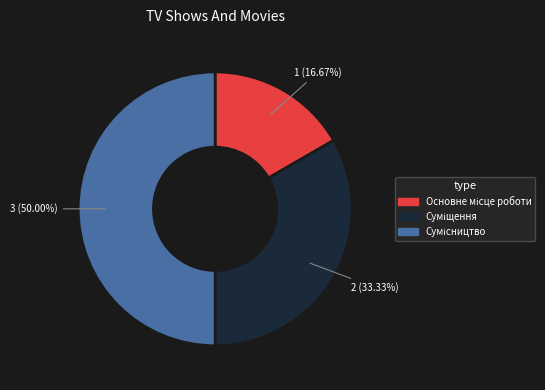

To the nearest percent, what is the combined percentage of Суміщення and Сумісництво?

83%